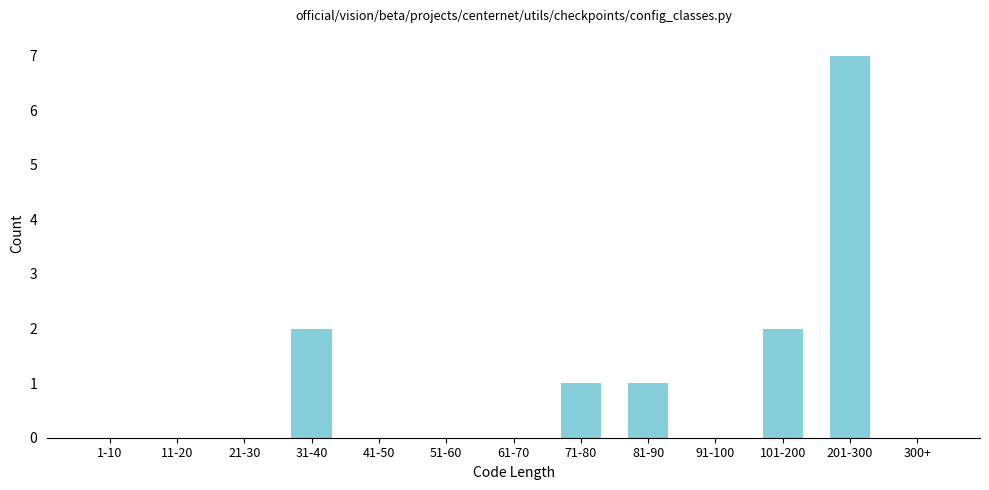

Reading right to left, extract all data points from this chart.

300+=0	201-300=7	101-200=2	91-100=0	81-90=1	71-80=1	61-70=0	51-60=0	41-50=0	31-40=2	21-30=0	11-20=0	1-10=0